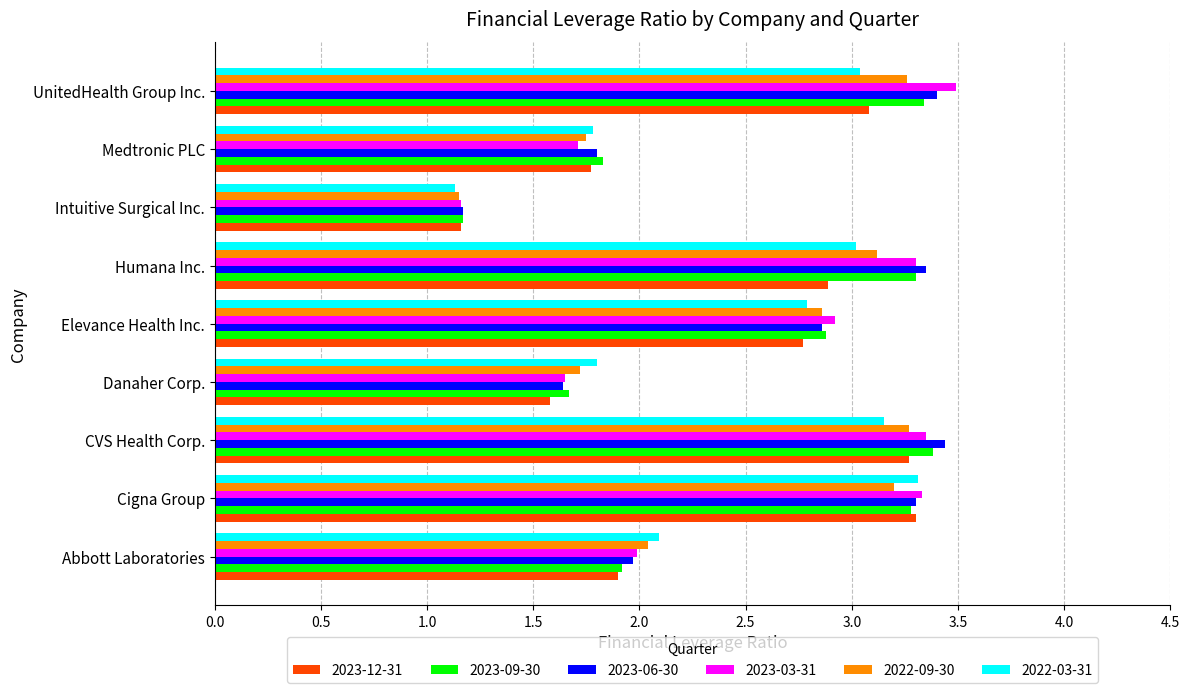

What is the average value of the 2023-03-31 series?

2.5